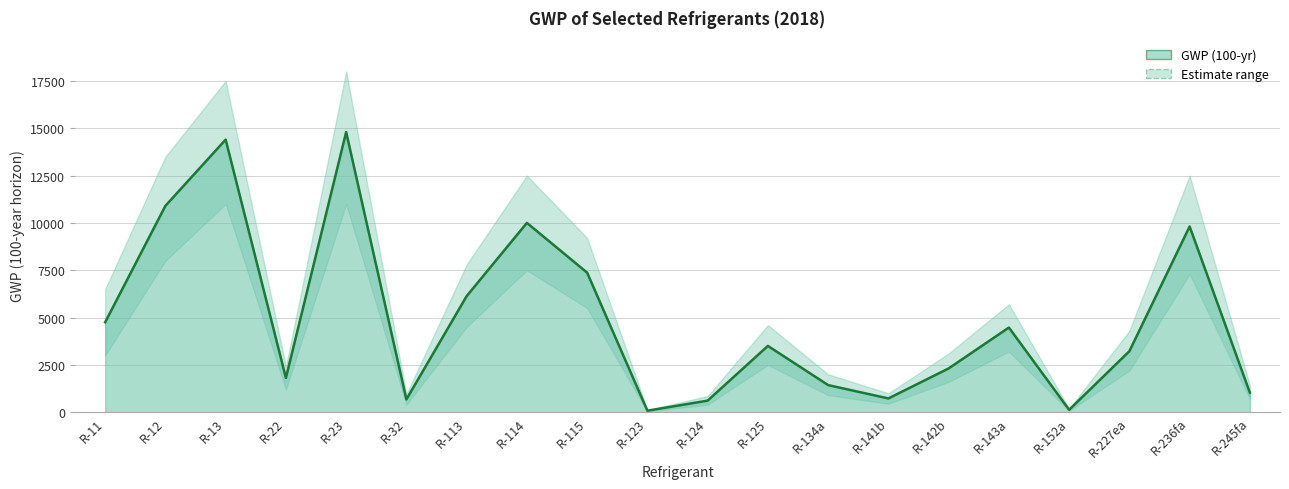

The chart shows a value of 2310 at R-142b. True or false?

True